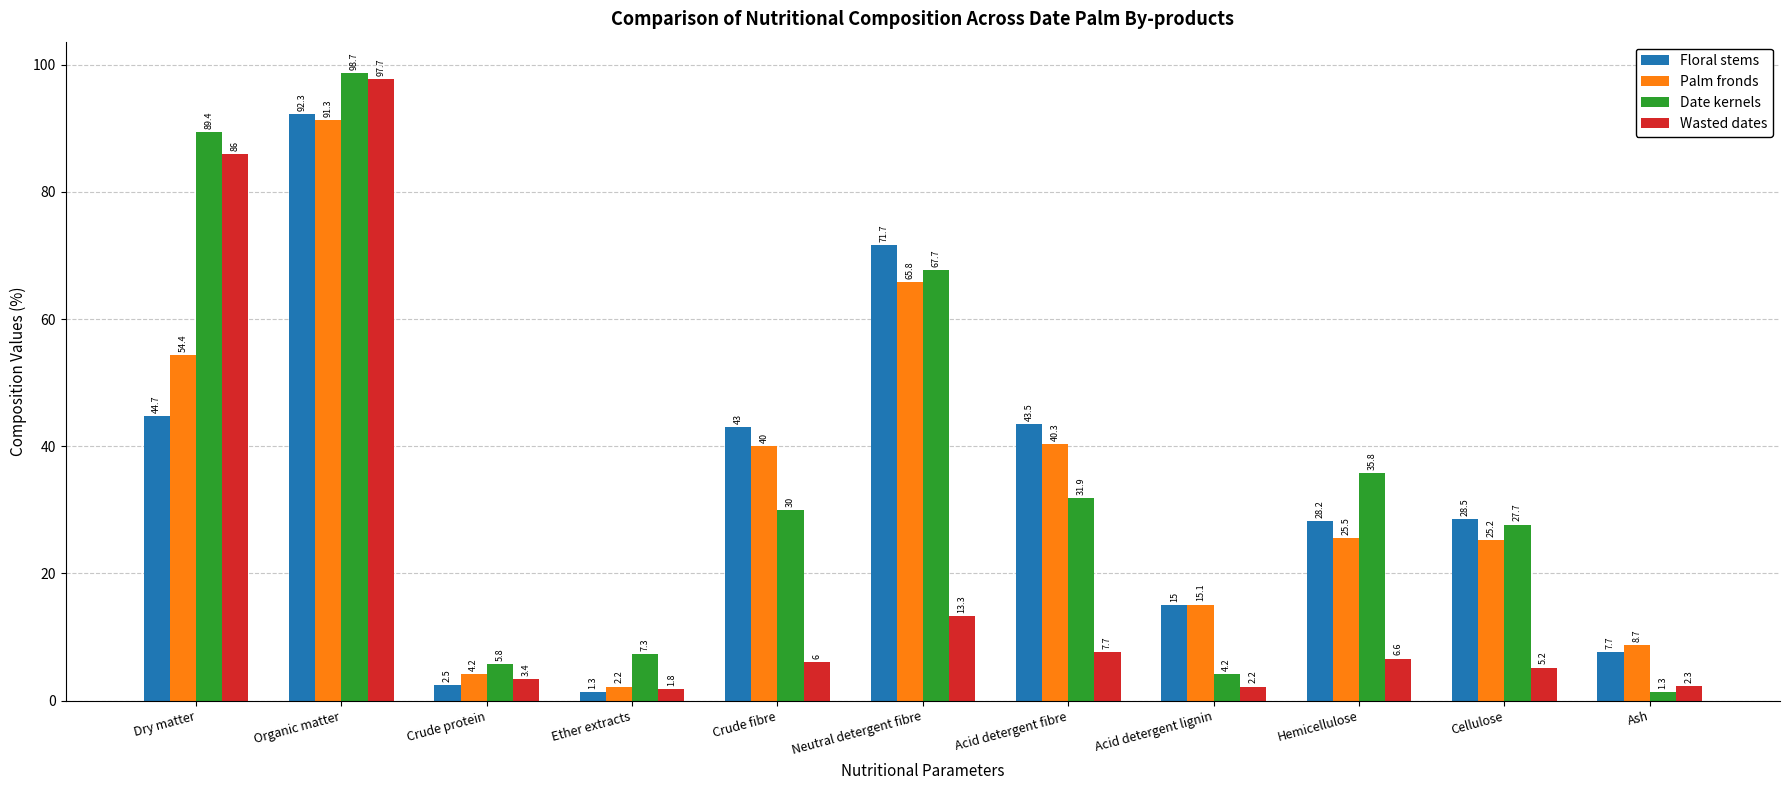

Does the chart contain stacked bars?

No